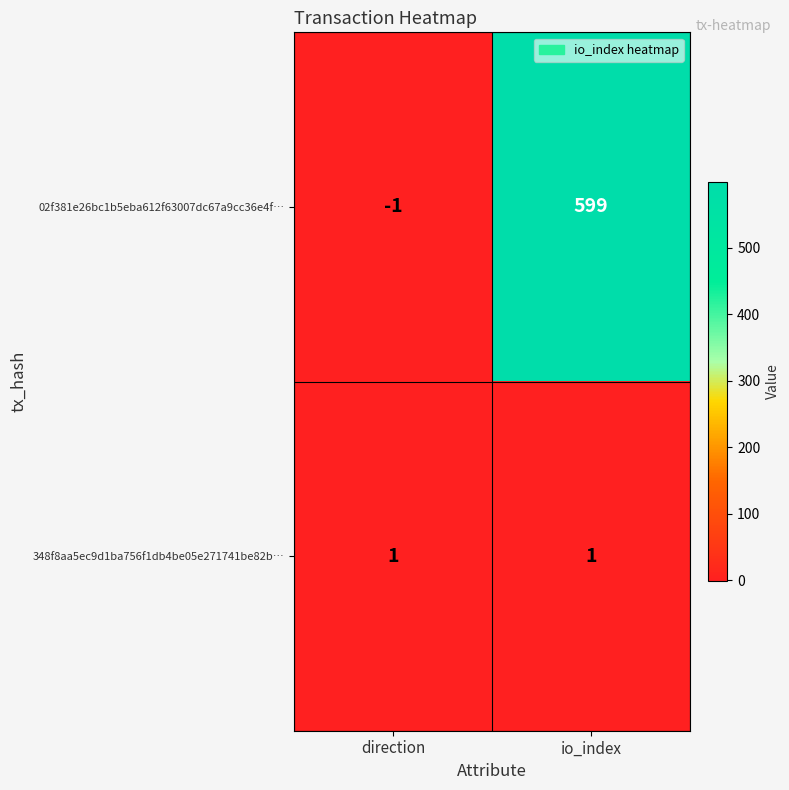

At io_index, list the series in order from largest to smallest.

02f381e26bc1b5eba612f63007dc67a9cc36e4f…, 348f8aa5ec9d1ba756f1db4be05e271741be82b…